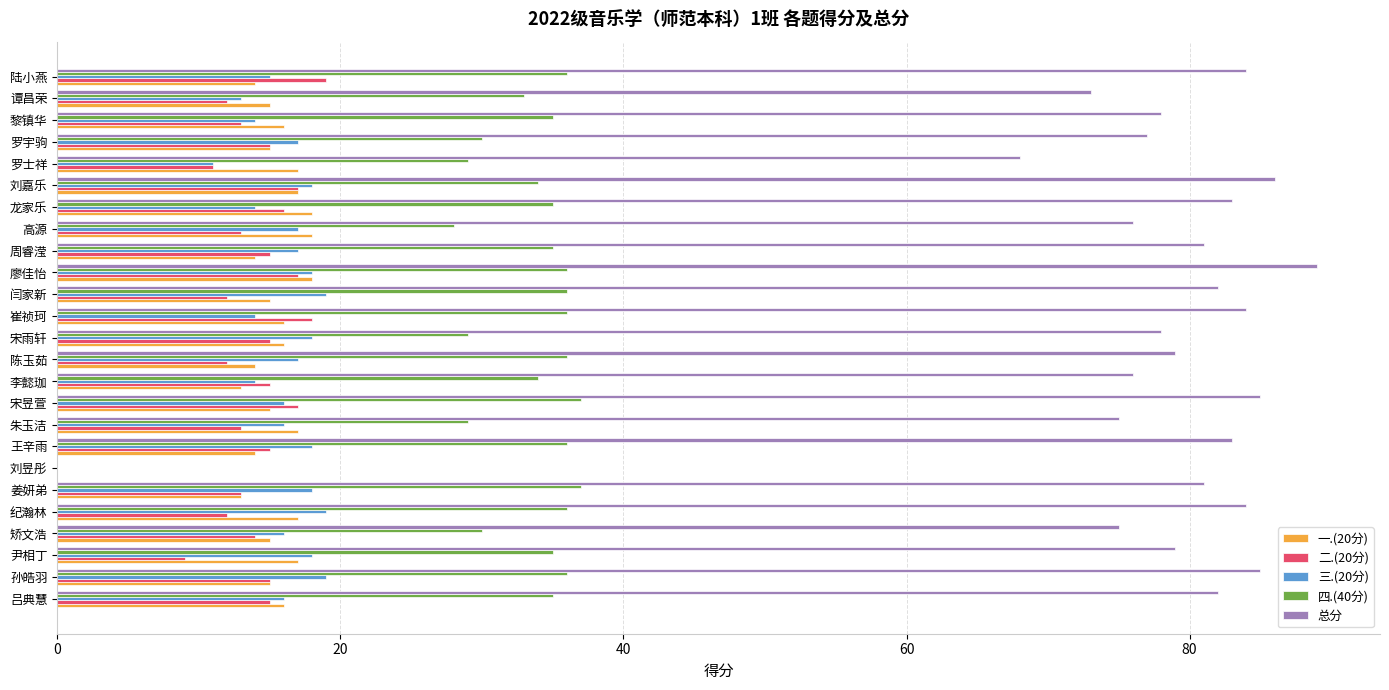

Read the 总分 value at 陈玉茹.

79